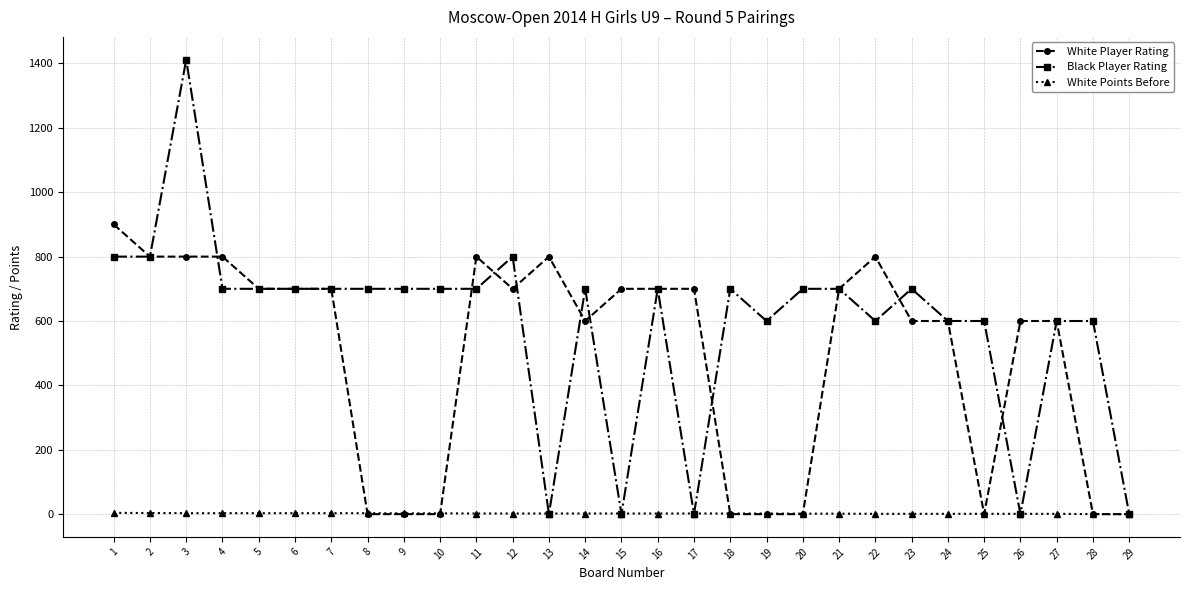

Which series has the widest spread of values?

Black Player Rating